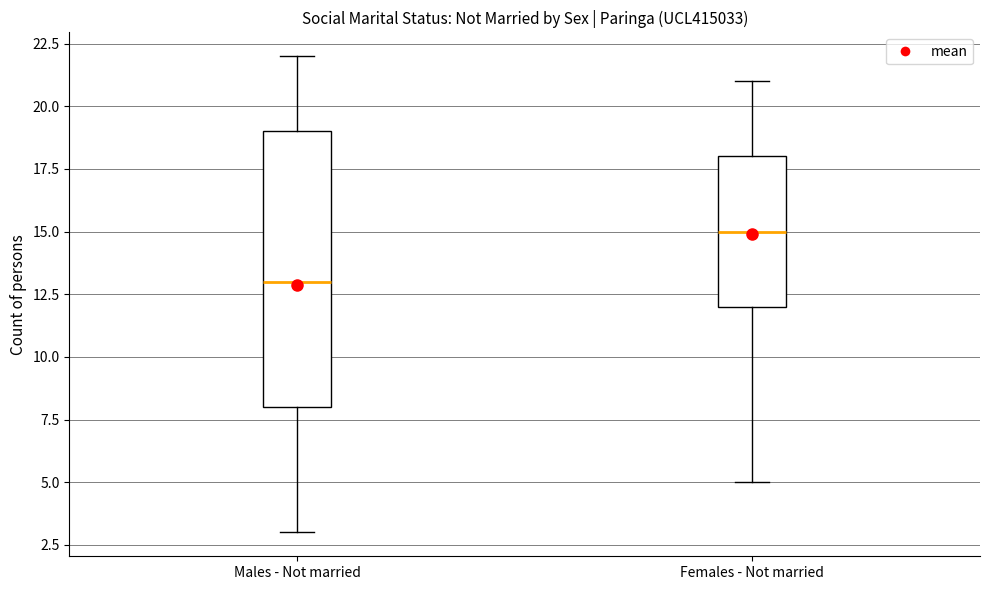

Comparing the boxes themselves (not the whiskers), which one is the tallest?

Males - Not married